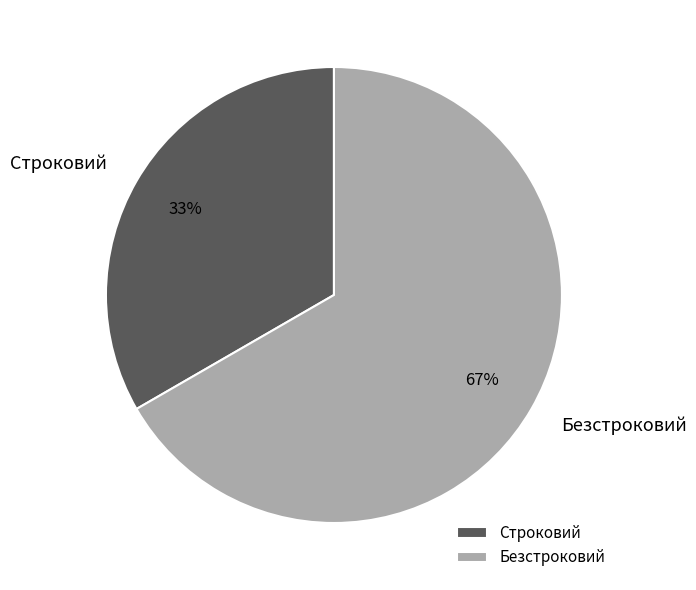

What is the ratio of the value at Безстроковий to the value at Строковий?

2.0